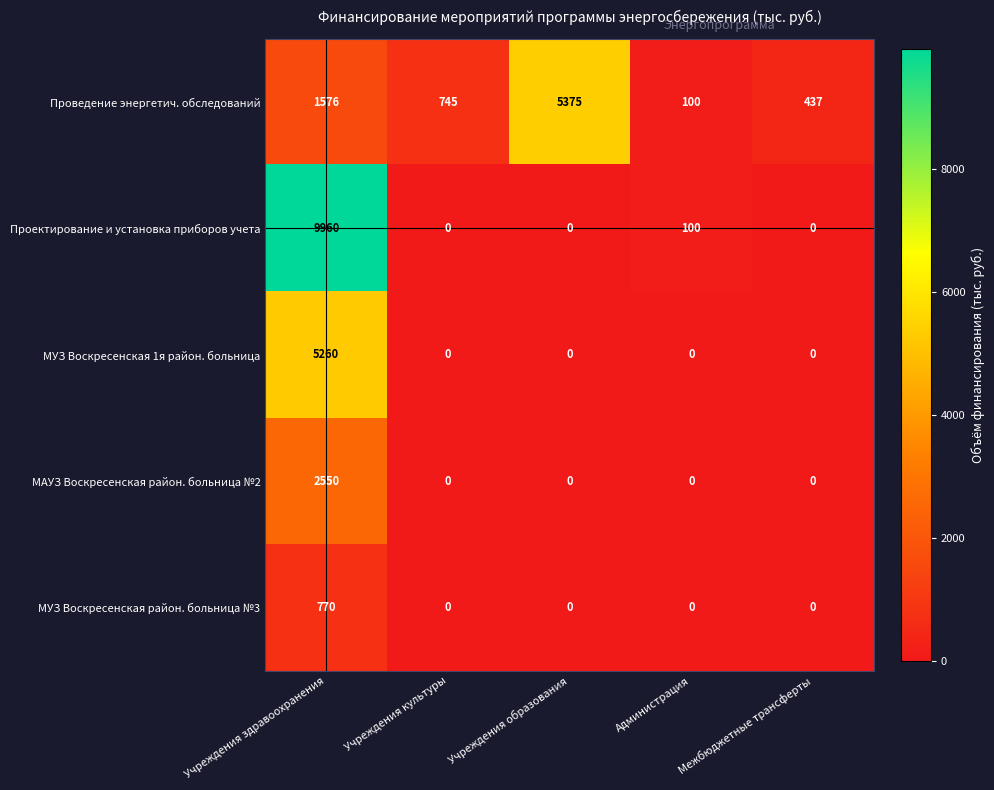

At which category is the sum across all series the highest?

Учреждения здравоохранения